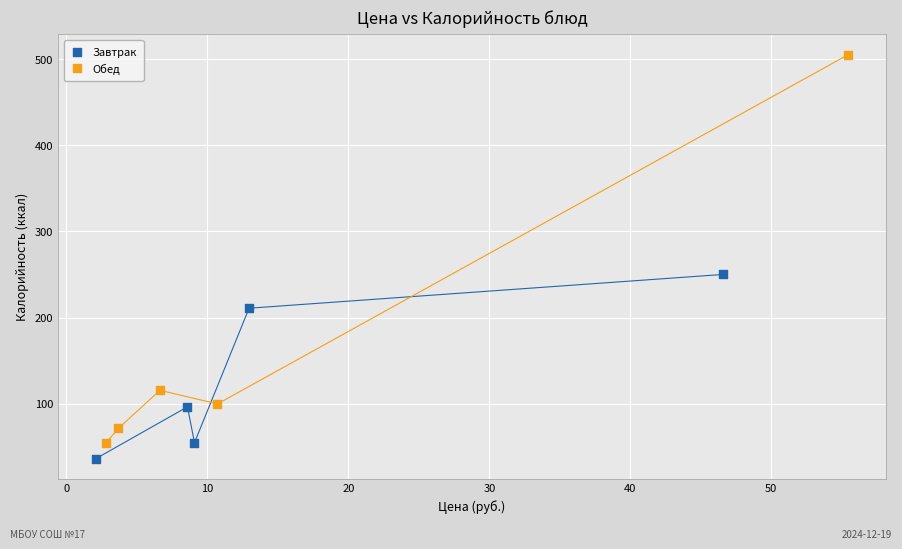

Which series contains the highest Y value?

Обед